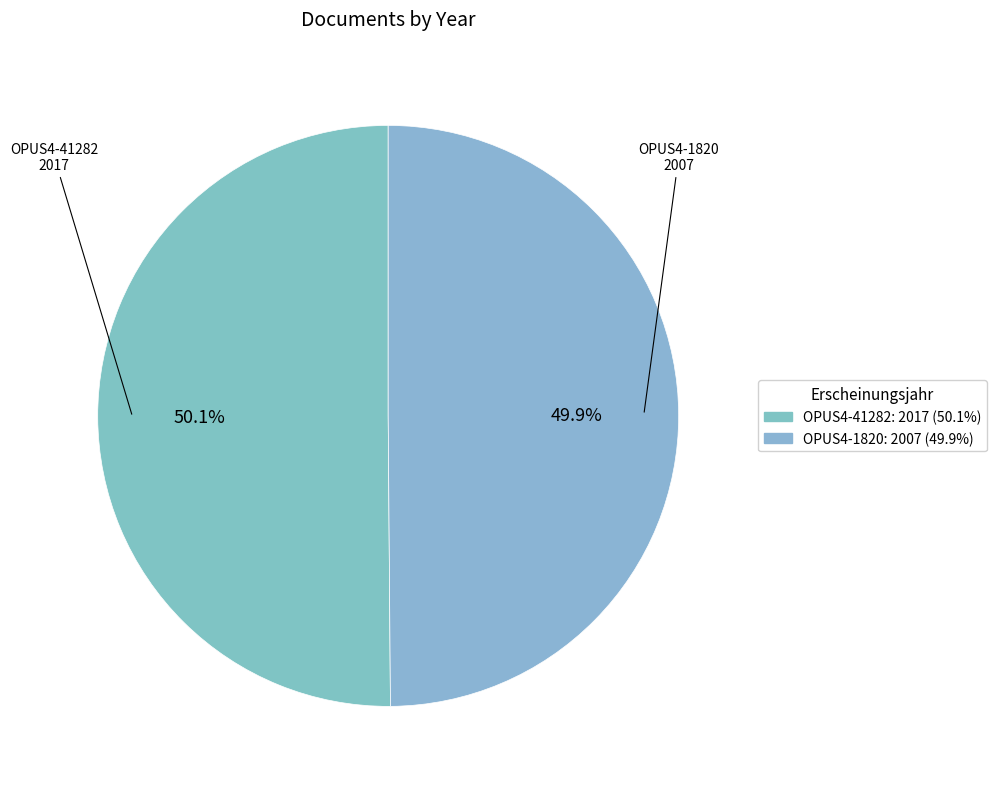

Is there a majority slice in this chart?

Yes